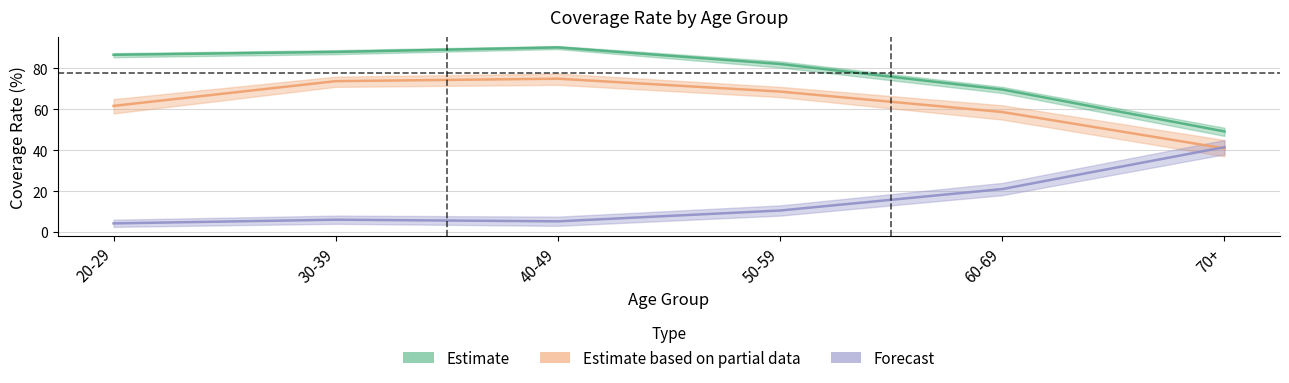

Where is the first local maximum for Forecast?

30-39